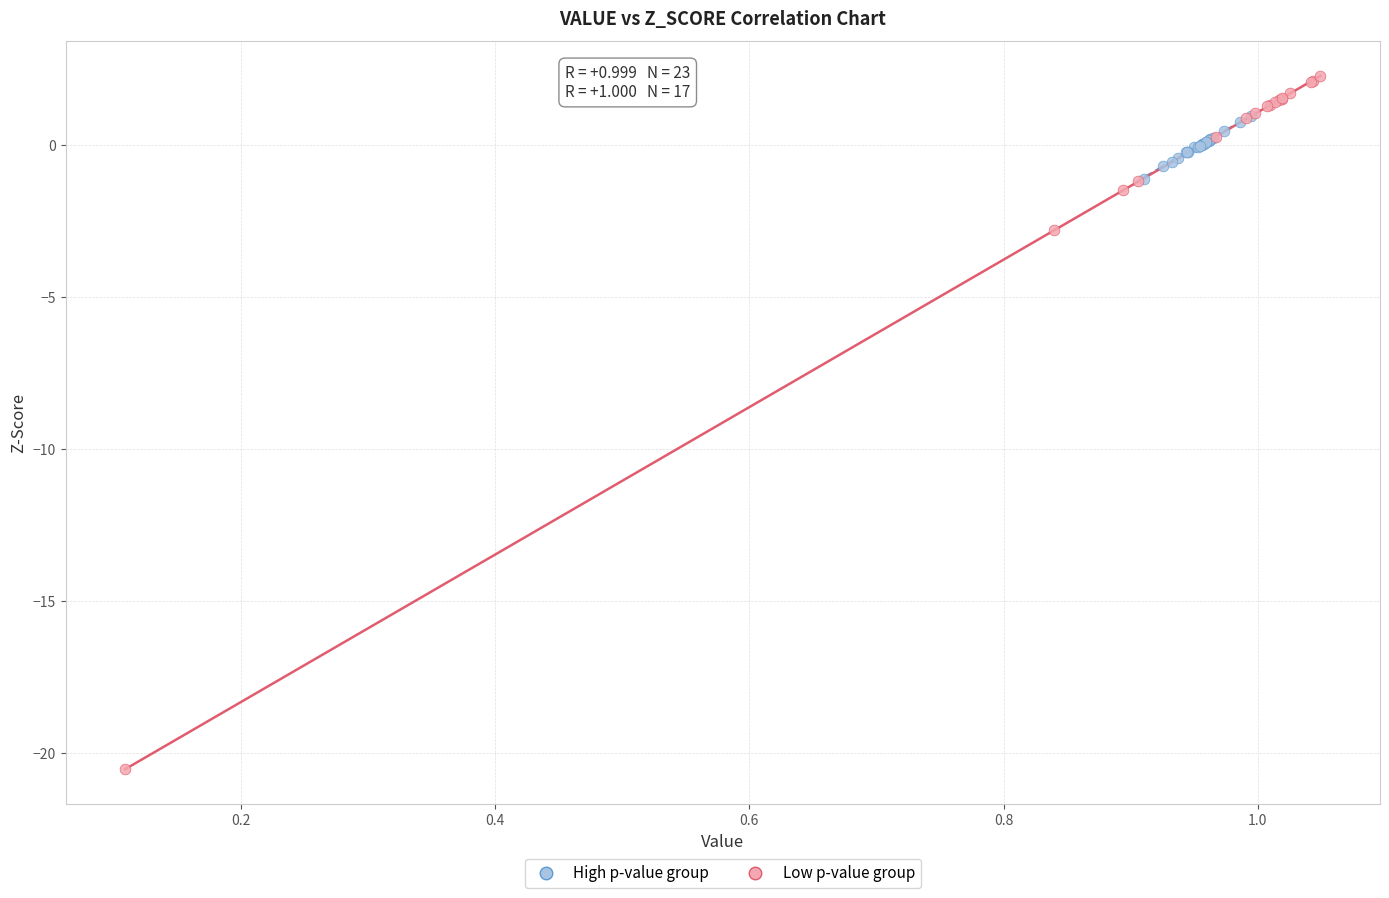

Which series has the largest Y range (max minus min)?

Low p-value group